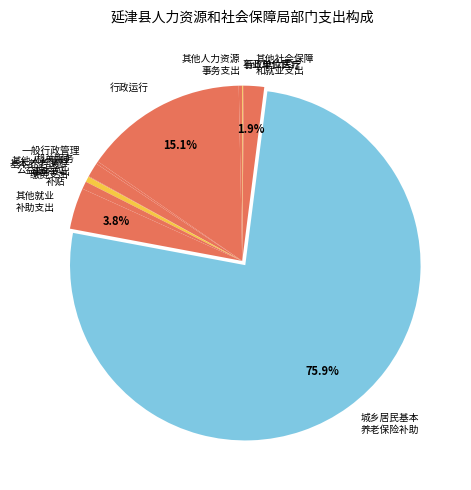

What is the ratio of the value at 机关服务 to the value at 其他社会保障 和就业支出?

0.7